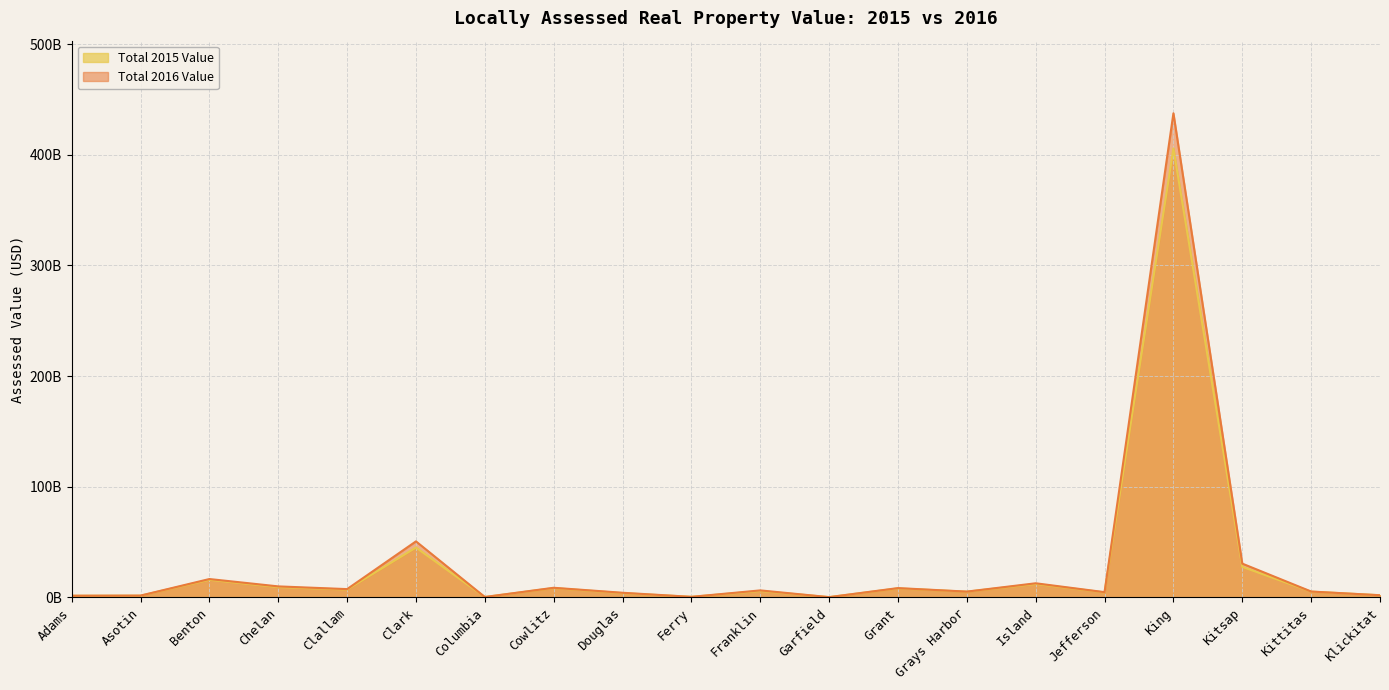

Which category has the highest value across all series?

King